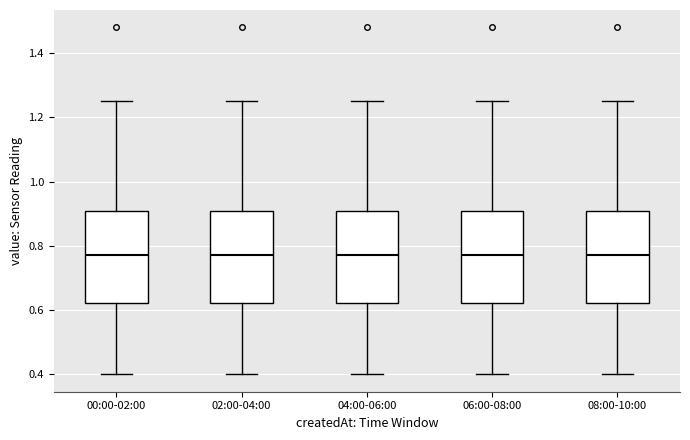

Reading left to right, transcribe this box plot: for each box, give where its median line is, the range the box spans, and where its two whiskers end, as read against the y-axis. The values are not printed on the chart, so give them approximately, as read against the axis.

00:00-02:00: median 0.78, box 0.62 to 0.90, whiskers 0.40 to 1.26
02:00-04:00: median 0.78, box 0.62 to 0.90, whiskers 0.40 to 1.26
04:00-06:00: median 0.78, box 0.62 to 0.90, whiskers 0.40 to 1.26
06:00-08:00: median 0.78, box 0.62 to 0.90, whiskers 0.40 to 1.26
08:00-10:00: median 0.78, box 0.62 to 0.90, whiskers 0.40 to 1.26